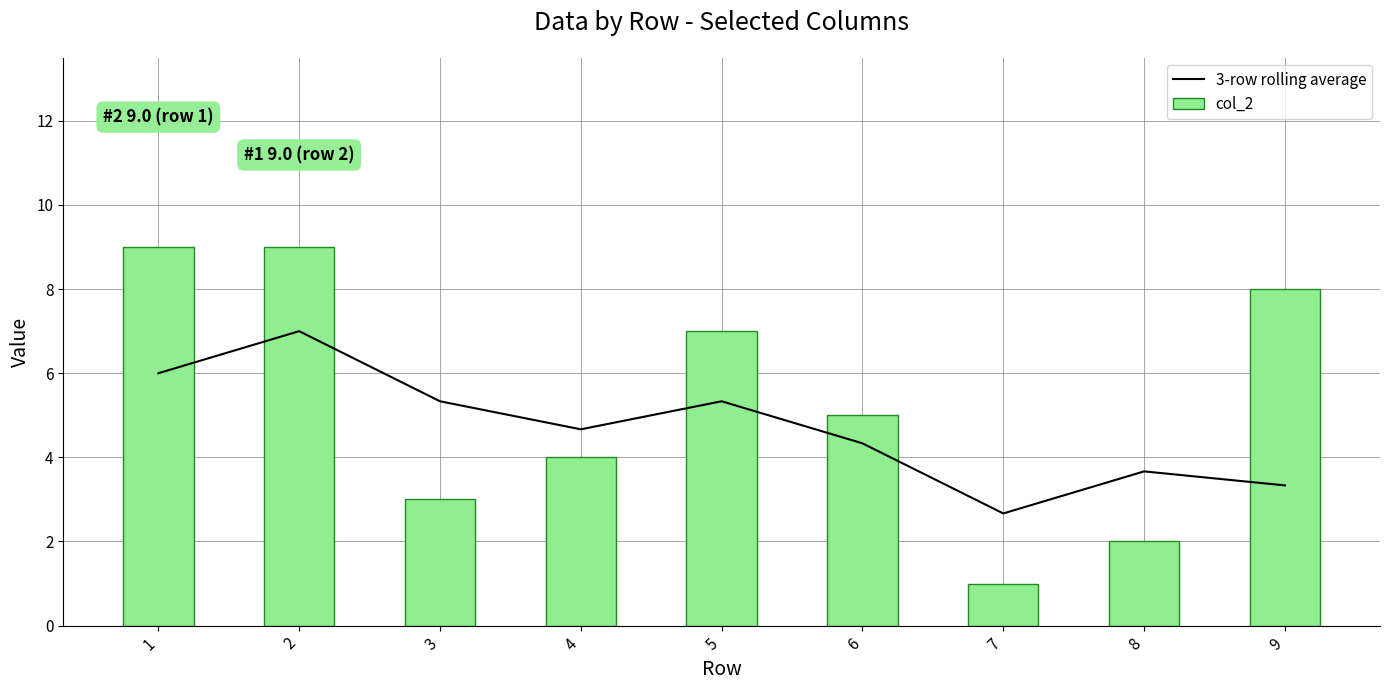

What is the difference between the maximum and minimum values in the col_2 series?

8